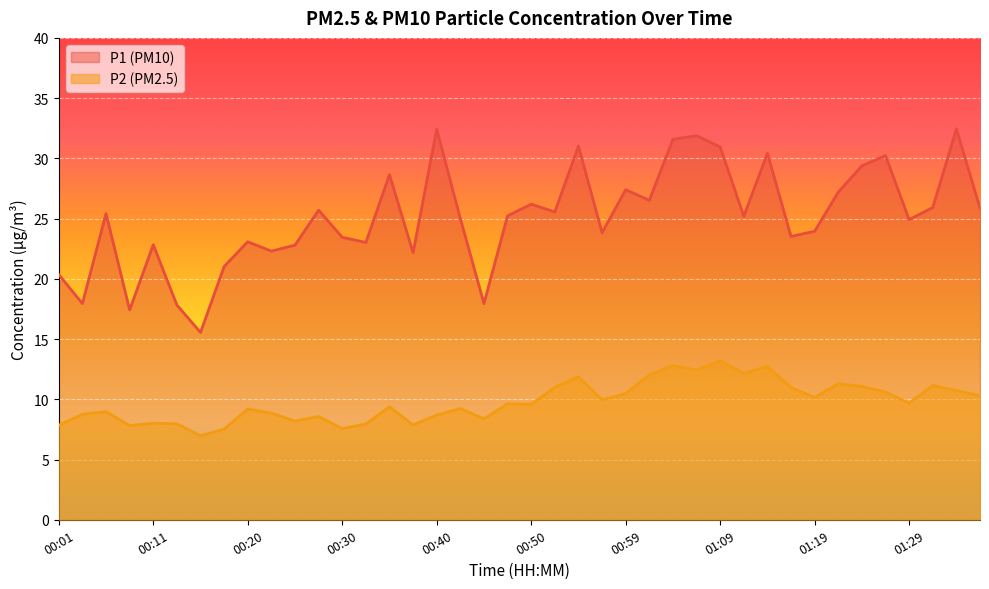

What is the average value of the P2 series?

9.8